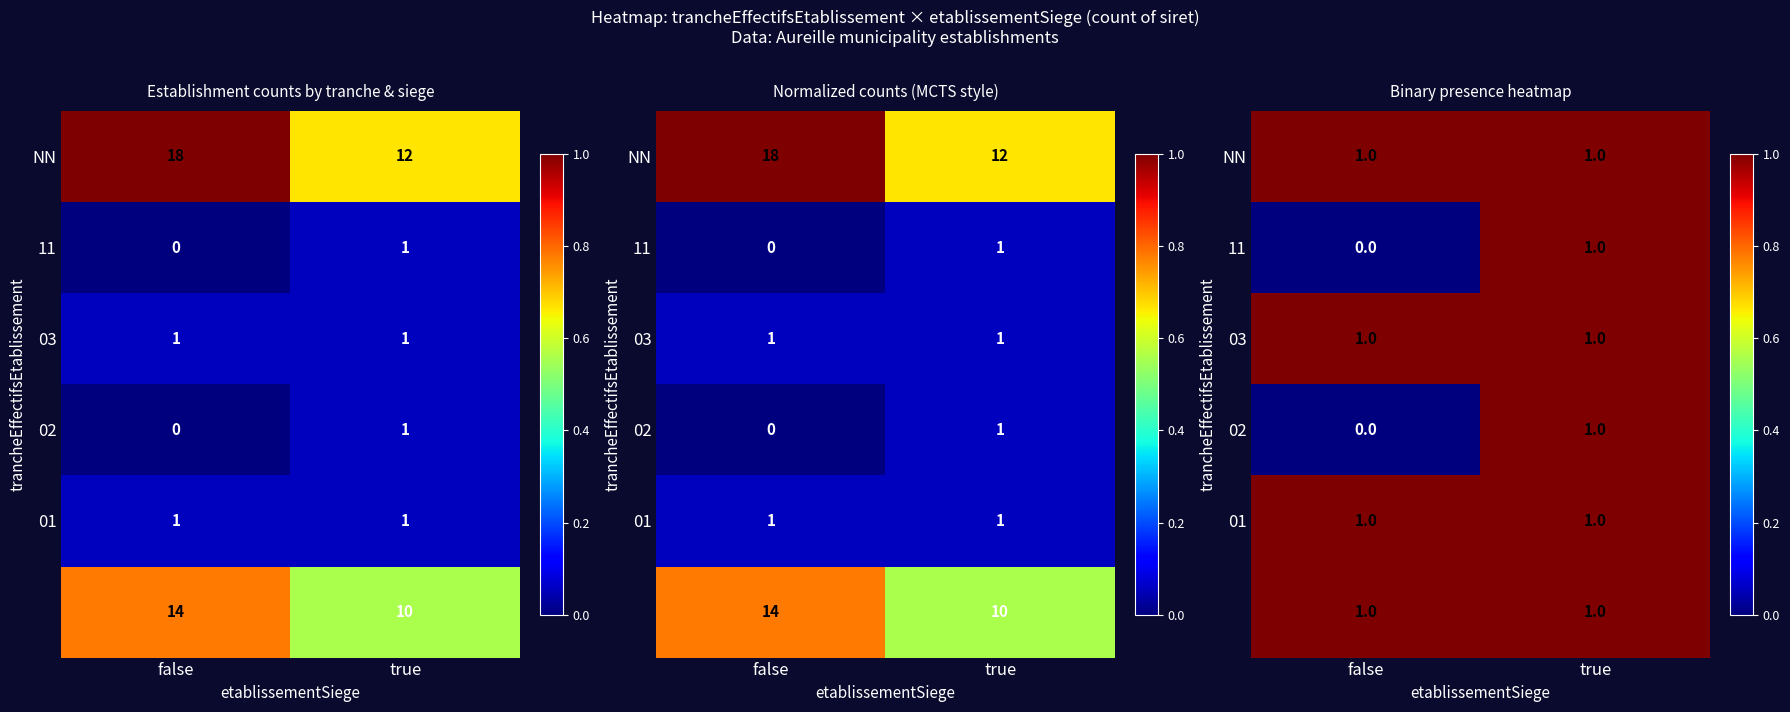

At which category is the sum across all series the highest?

true